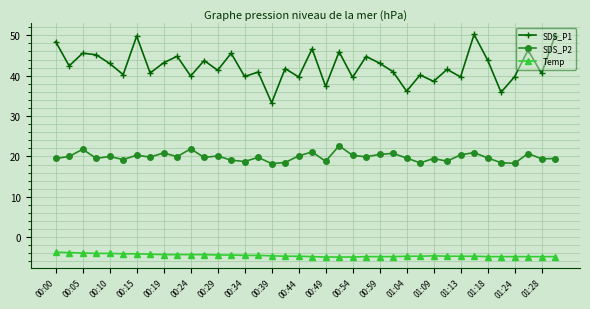

Rank the series by their maximum value, from lowest to highest.

Temp, SDS_P2, SDS_P1